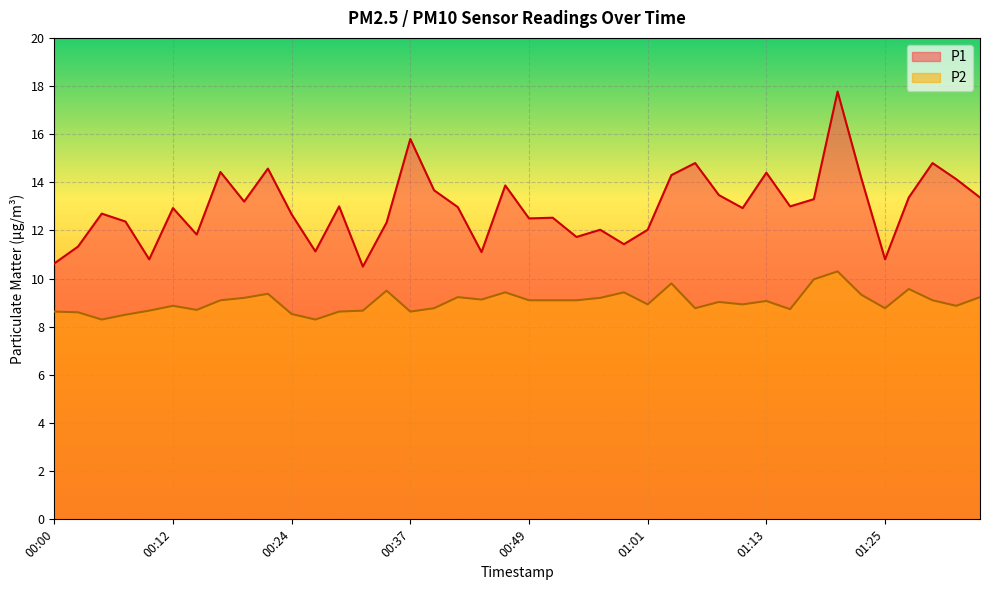

How many lines are shown in the chart?

2